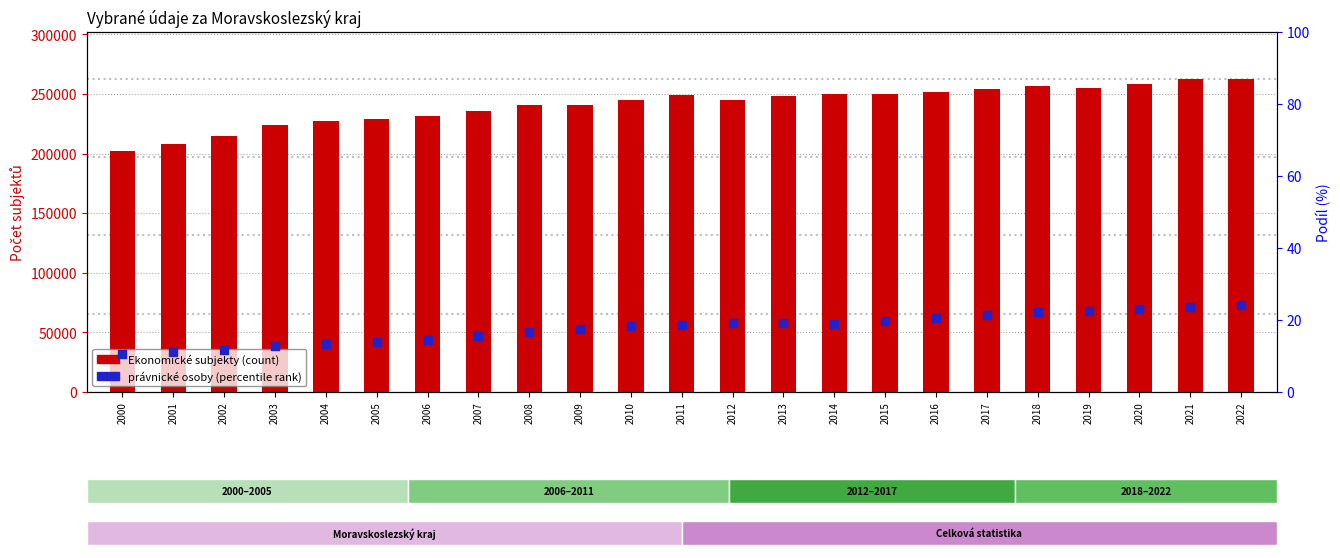

Which series reaches the maximum Y coordinate?

Ekonomické subjekty celkem